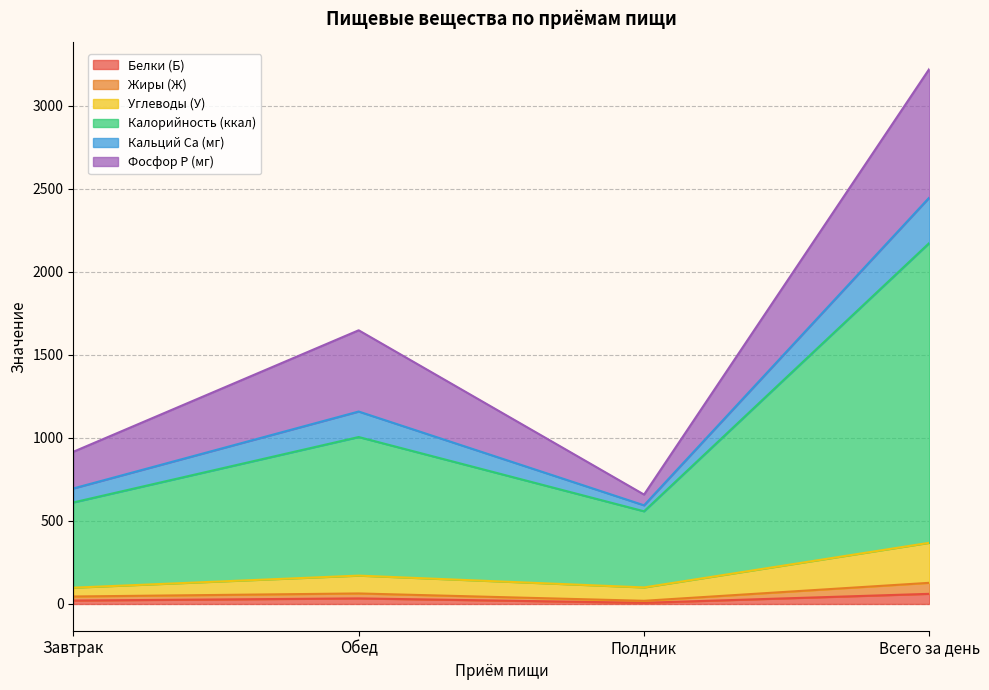

At which category is the sum across all series the highest?

Всего за день